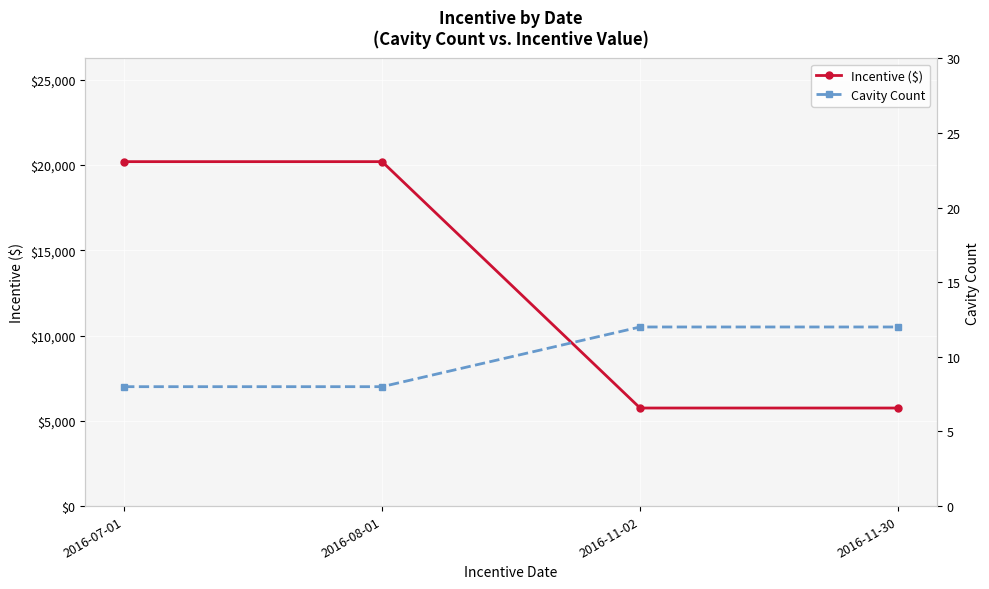

At which category is the sum across all series the highest?

2016-07-01